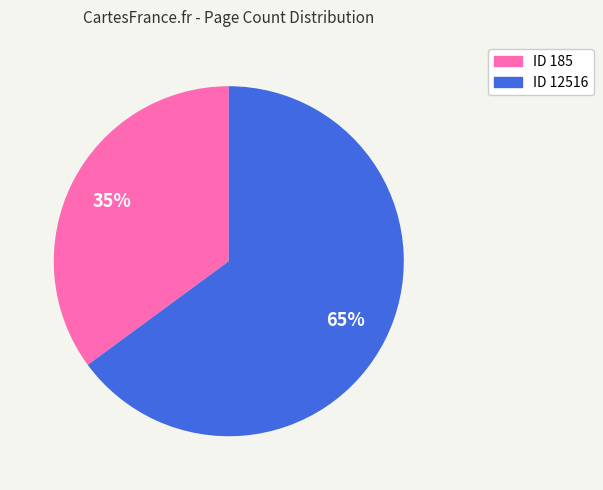

Does any single category account for the majority?

Yes